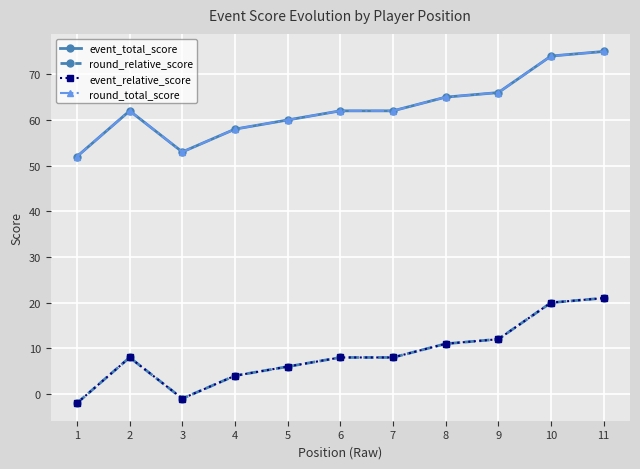

Which series has the largest range (max minus min)?

event_total_score